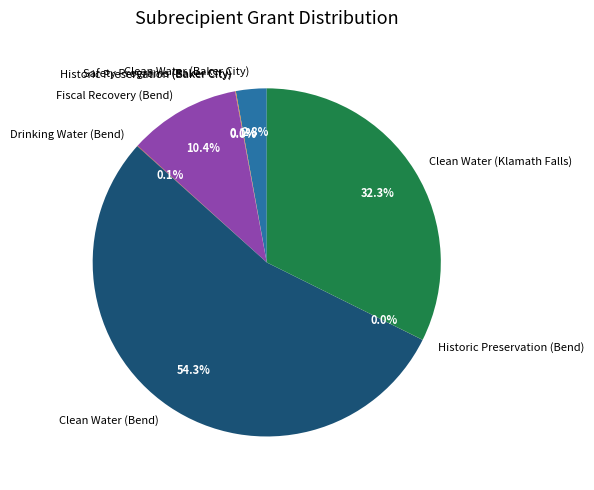

Which slice represents more than half of the pie?

Clean Water (Bend)